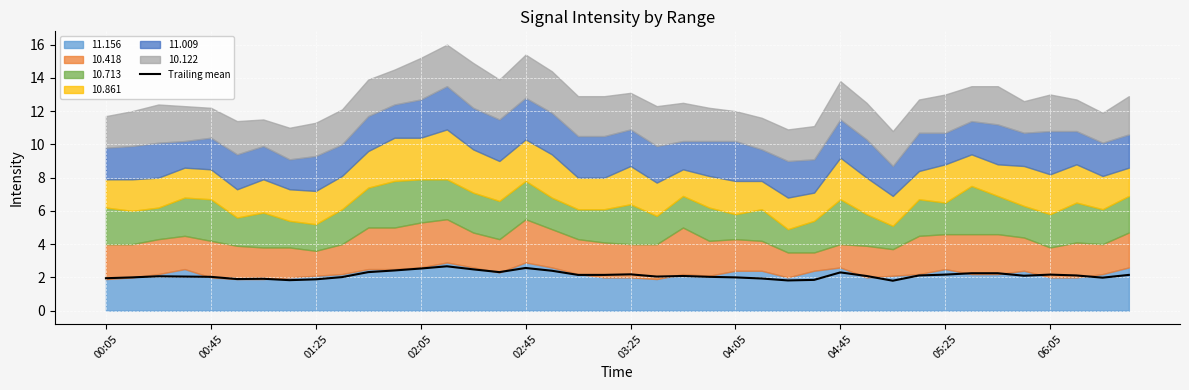

How many values are below 2?

10